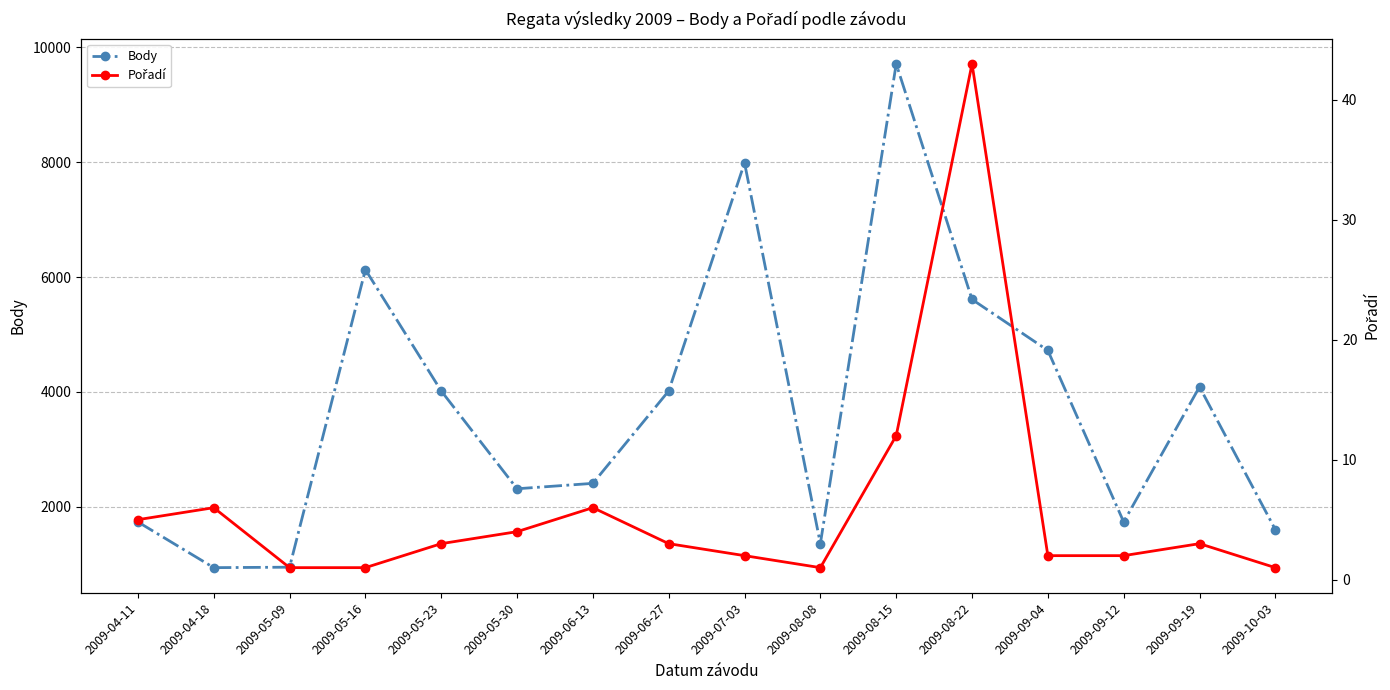

Between 2009-04-11 and 2009-05-23, which is larger?

2009-05-23